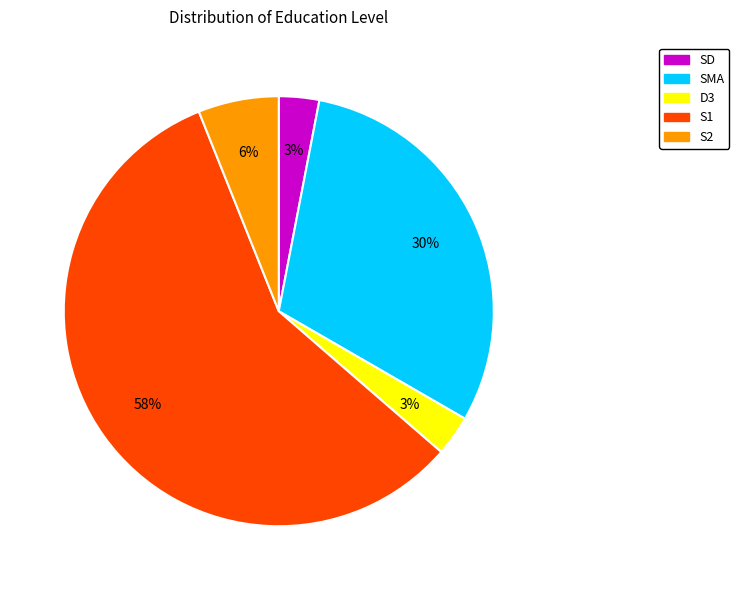

Is the sum of D3 and S1 greater than half?

Yes